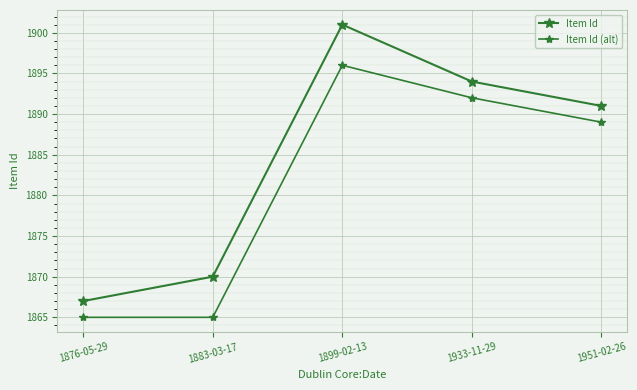

How many categories are shown in the chart?

5